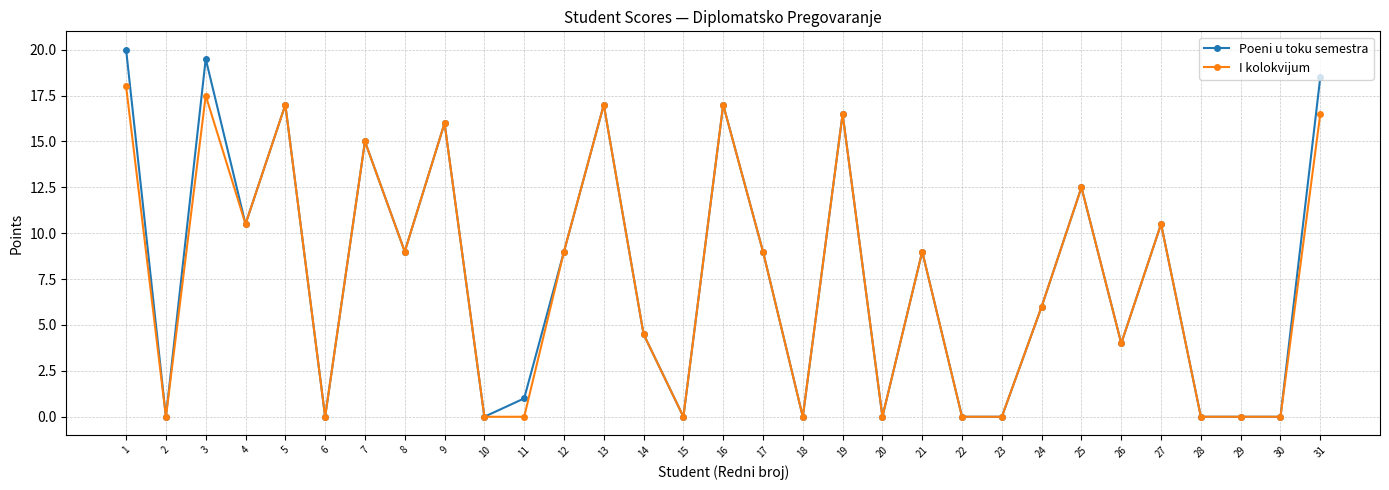

Rank the series by their maximum value, from highest to lowest.

Poeni u toku semestra, I kolokvijum